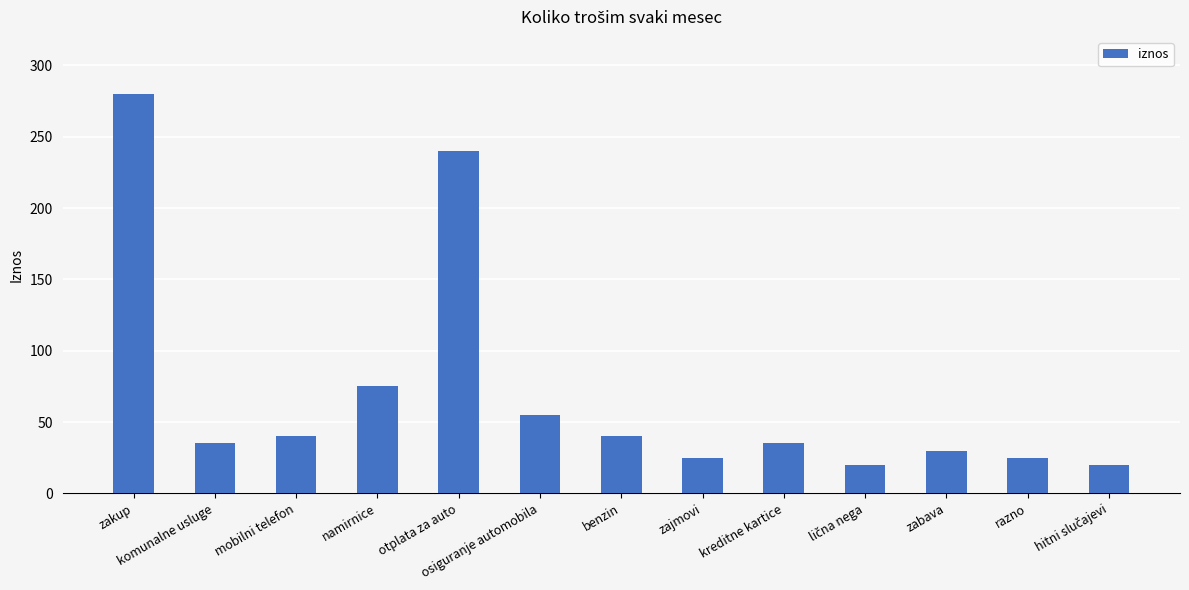

Reading left to right, extract all data points from this chart.

280	35	40	75	240	55	40	25	35	20	30	25	20